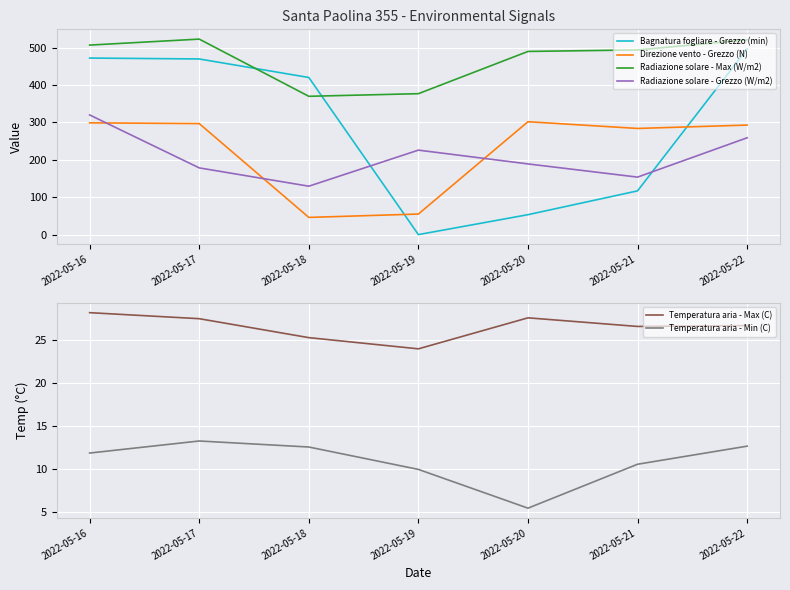

Between 2022-05-18 and 2022-05-22, which is larger?

2022-05-22